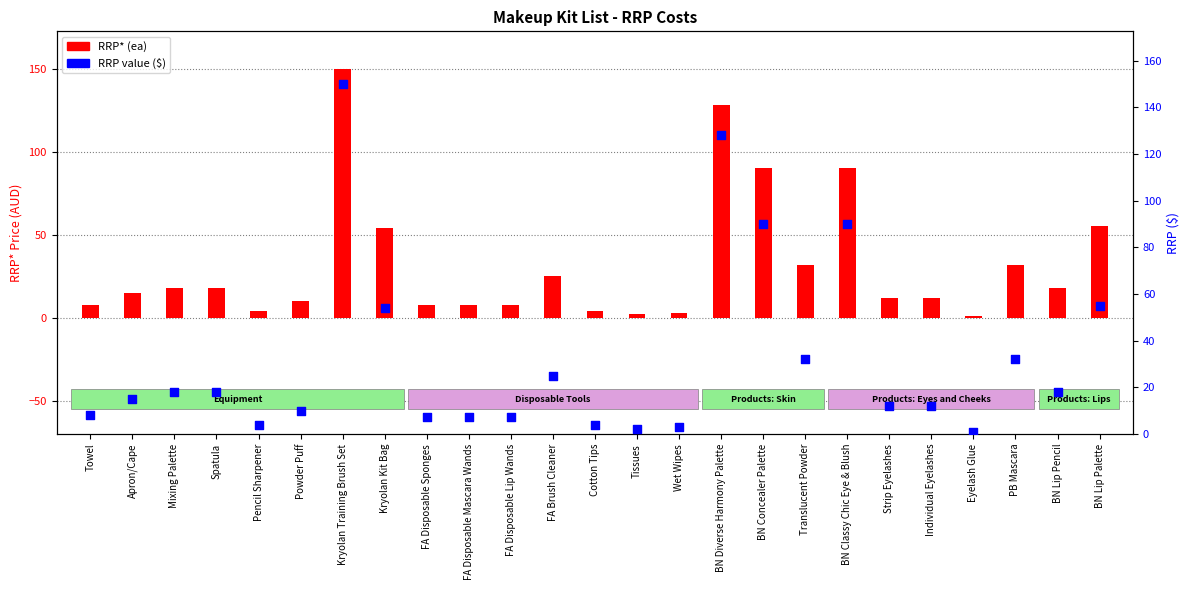

At how many categories does at least one series exceed 79?

4